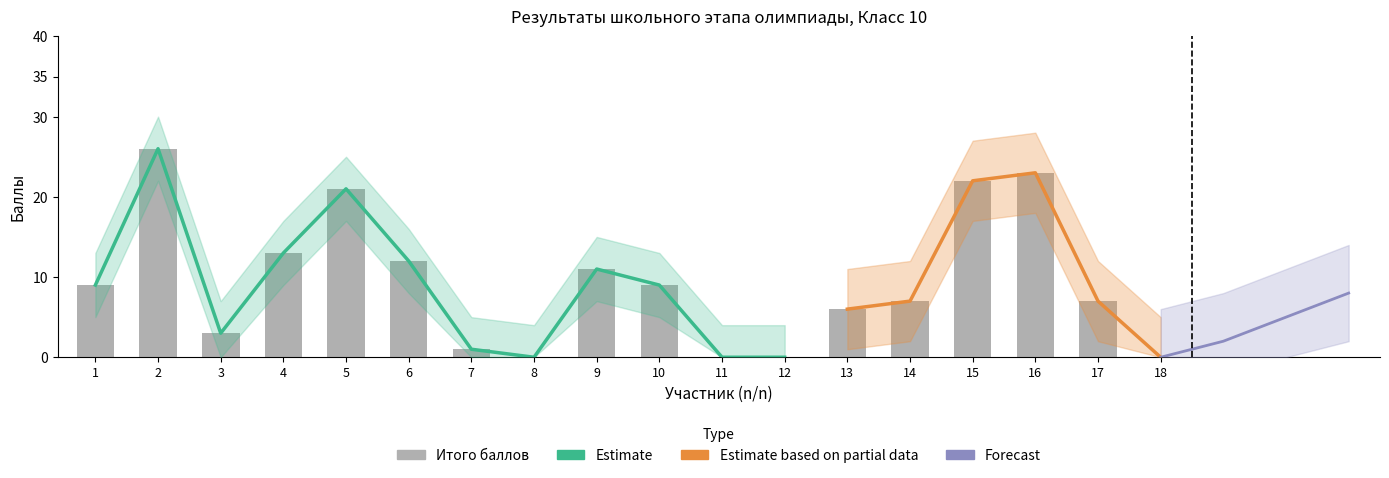

What is the sum of all values?

170